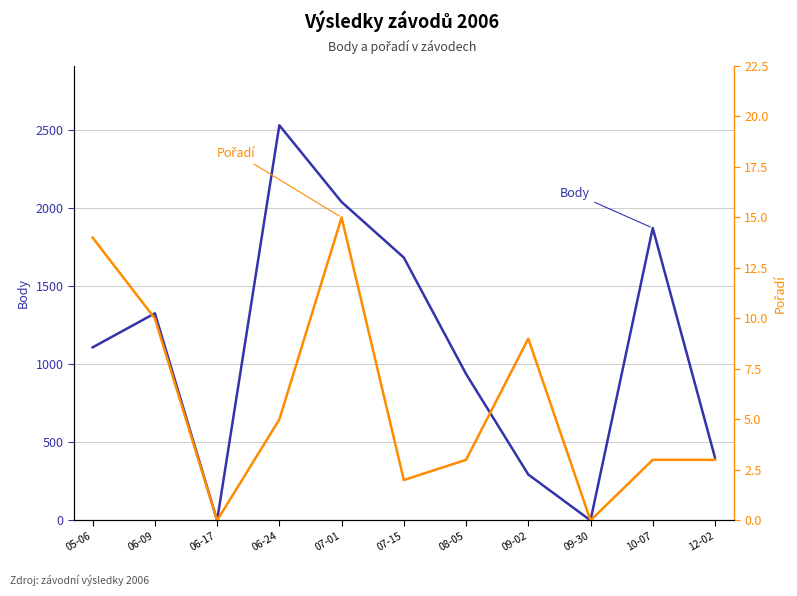

Which series has the widest spread of values?

Body